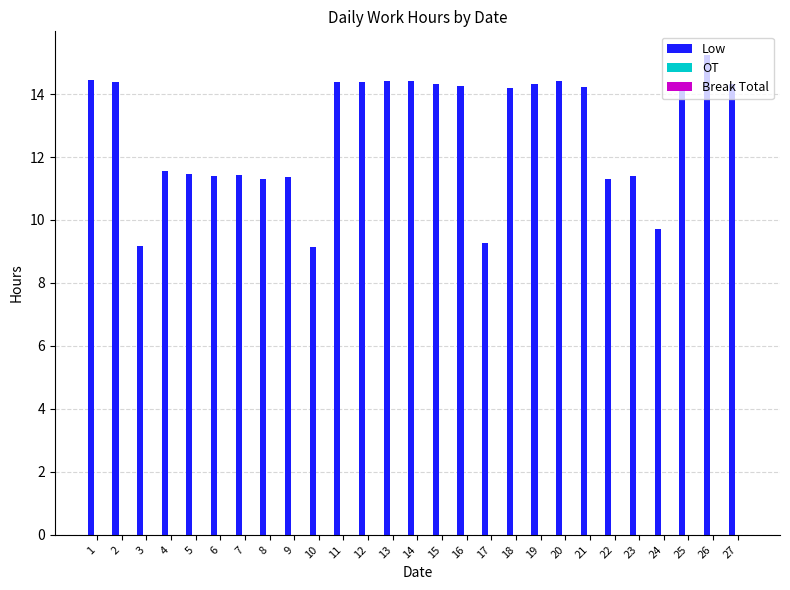

What is the difference between the maximum and minimum values?

6.1